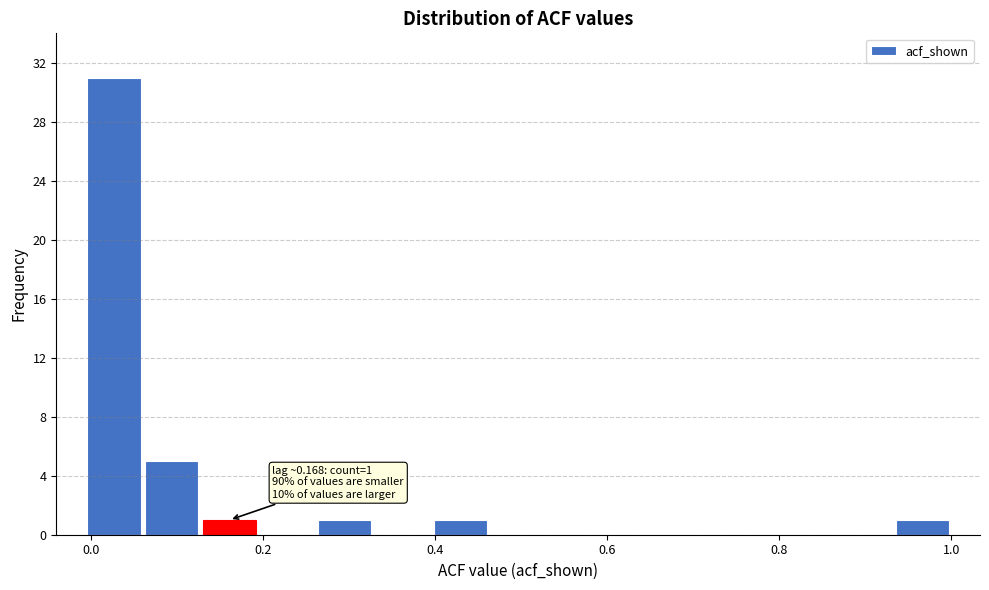

Read against the x-axis, roughly where is the centre of the tallest bar?

0.02